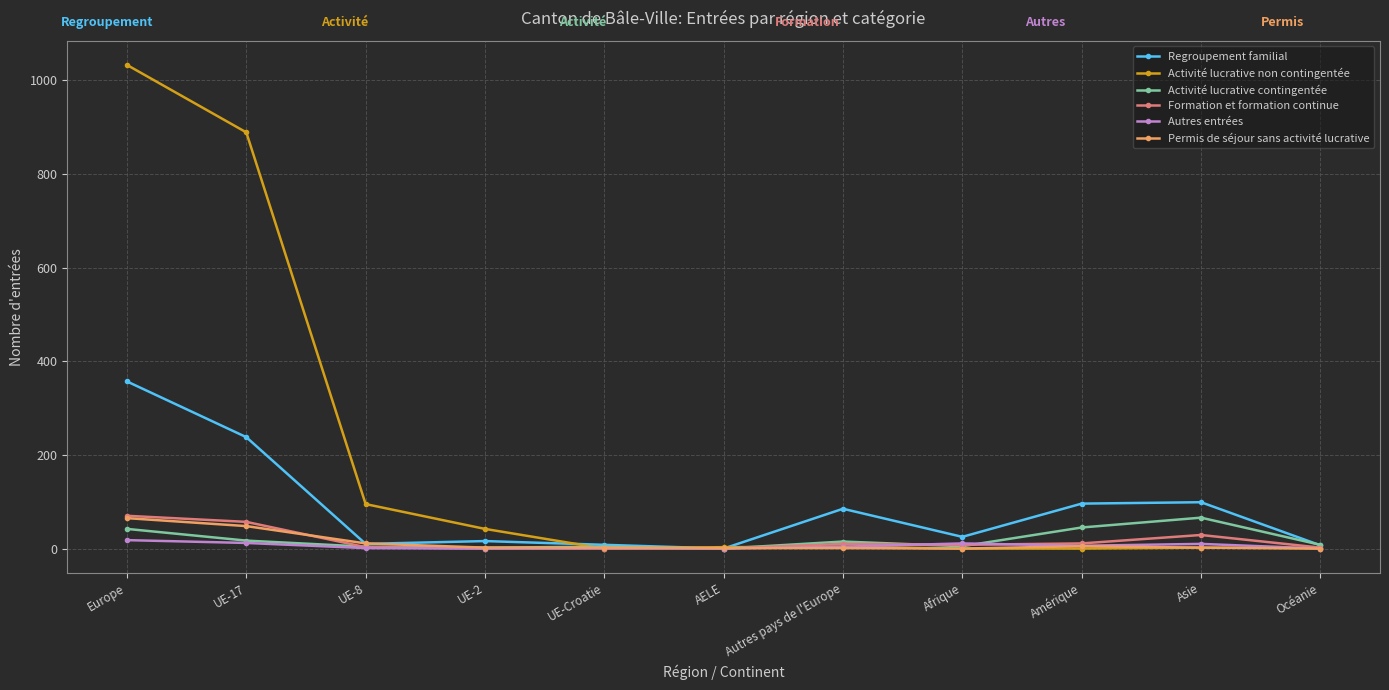

At which category is the sum across all series the highest?

Europe